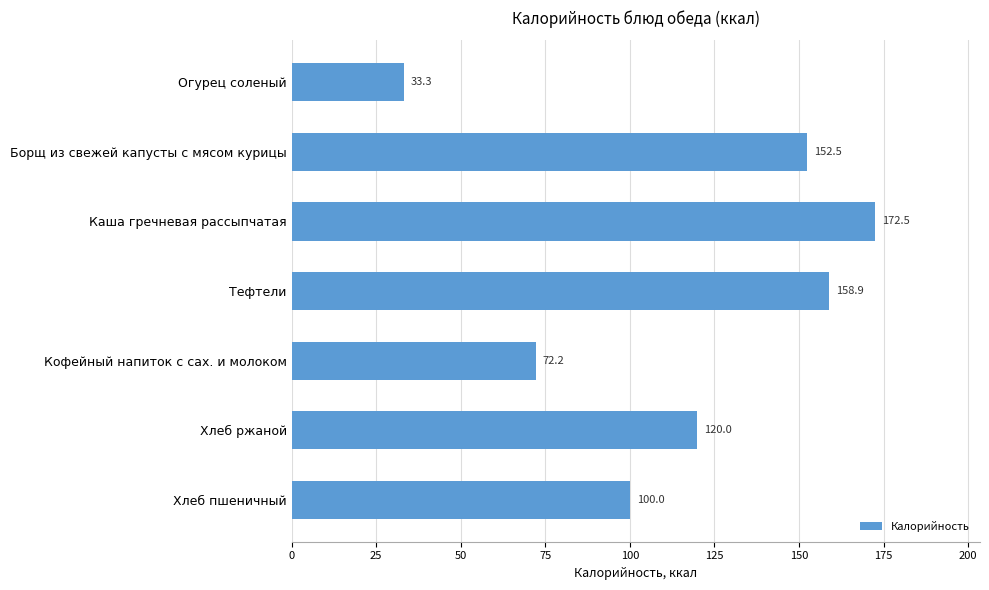

How many bars are there in total?

7